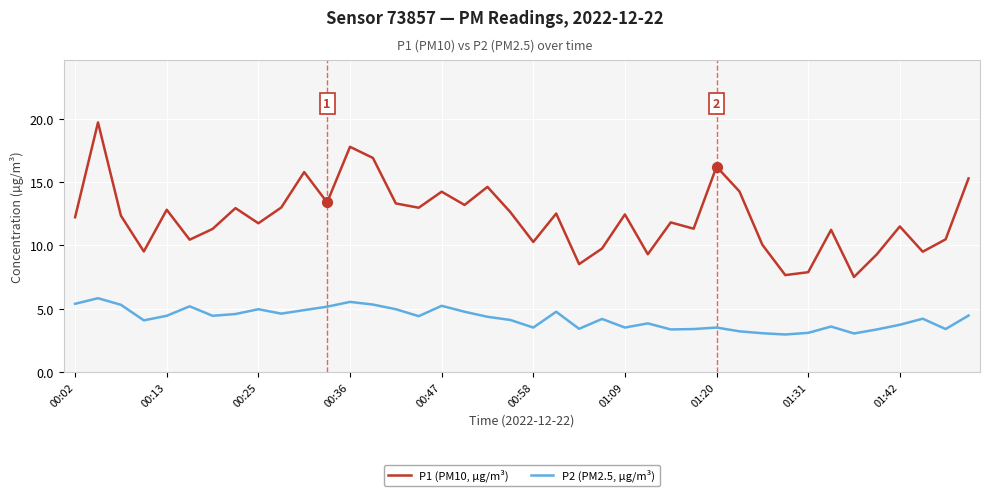

True or false: P2 (PM2.5, µg/m³) and P1 (PM10, µg/m³) intersect in this chart.

False